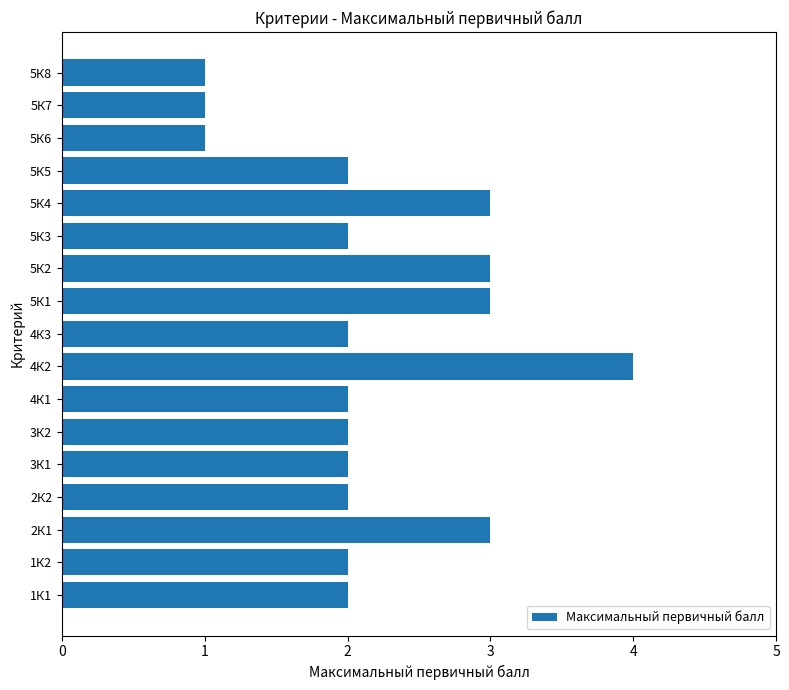

Between 5К4 and 5К3, which is larger?

5К4